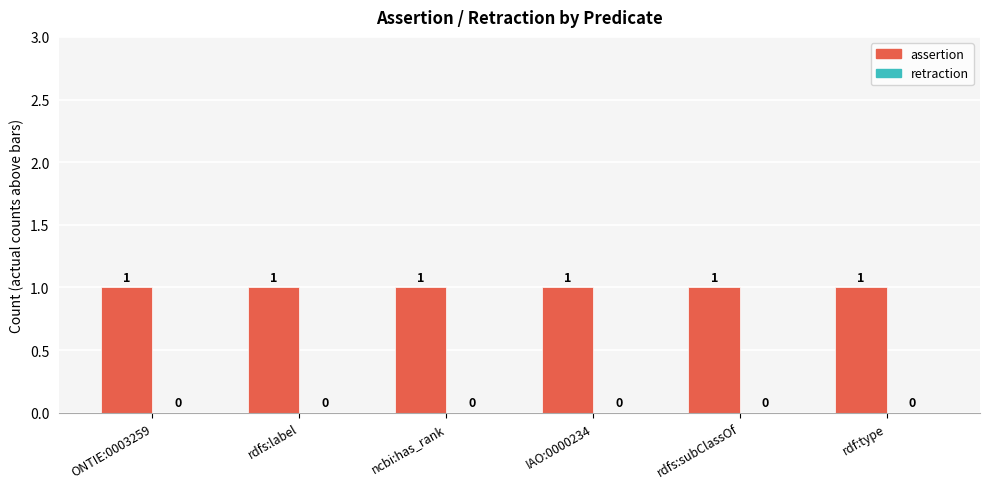

Where is assertion nearest to the value 1?

ONTIE:0003259